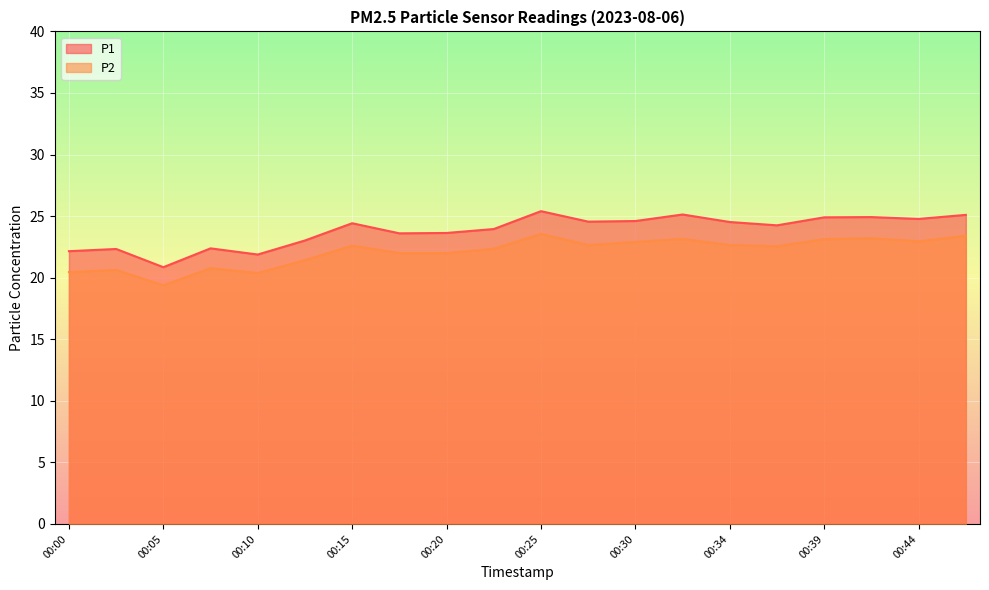

What is the value of the P2 point at the 7th from the left?

22.6